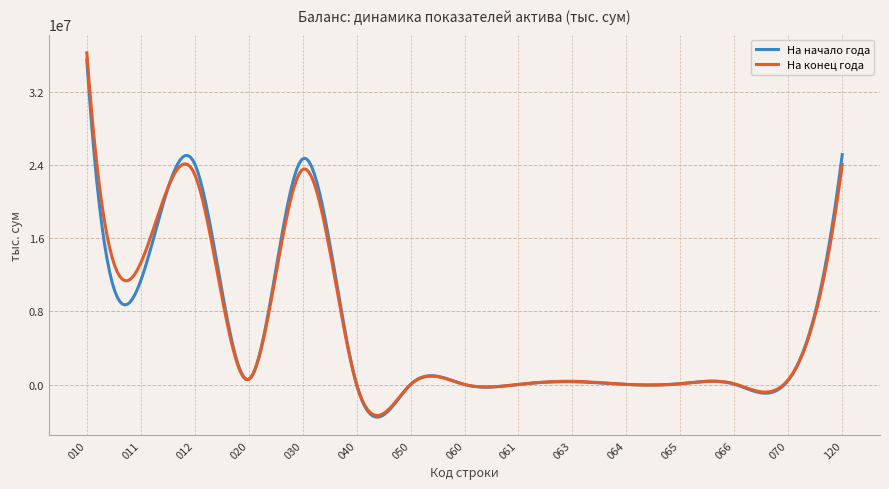

Does the chart have visible grid lines?

Yes